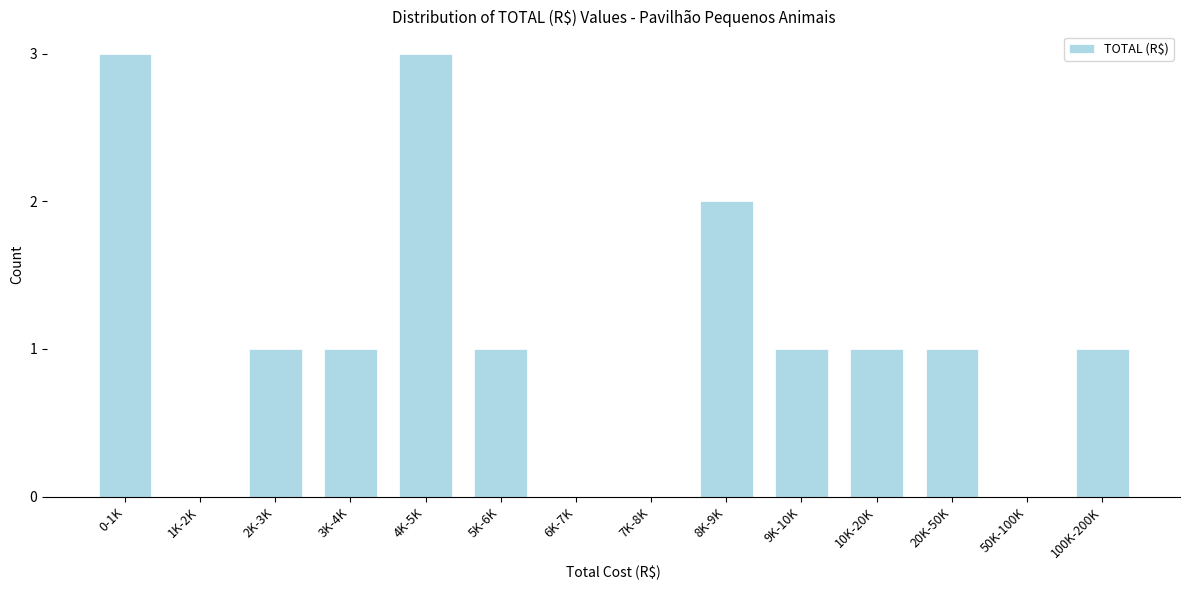

Reading left to right, list all the values displayed in this chart.

0-1K=3	1K-2K=0	2K-3K=1	3K-4K=1	4K-5K=3	5K-6K=1	6K-7K=0	7K-8K=0	8K-9K=2	9K-10K=1	10K-20K=1	20K-50K=1	50K-100K=0	100K-200K=1